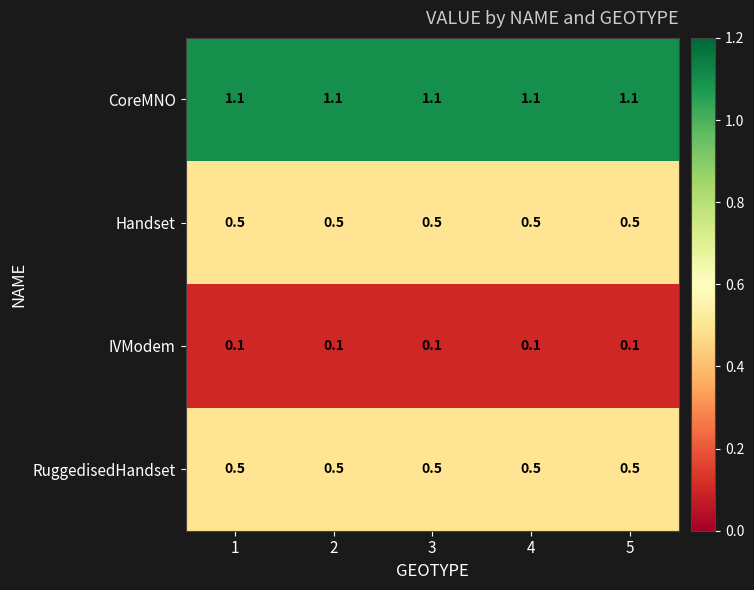

What is the difference between the highest and lowest values at 3?

1.0